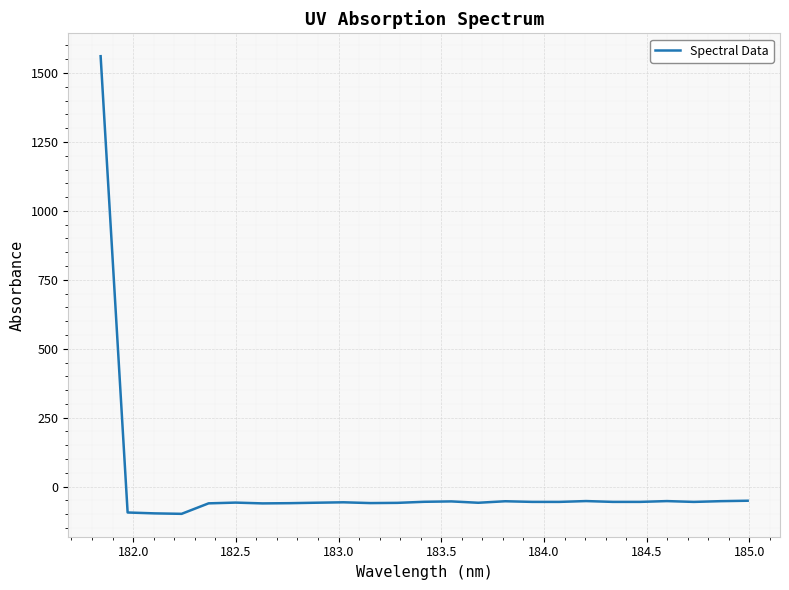

True or false: the data has more than 0 interior local peaks.

True